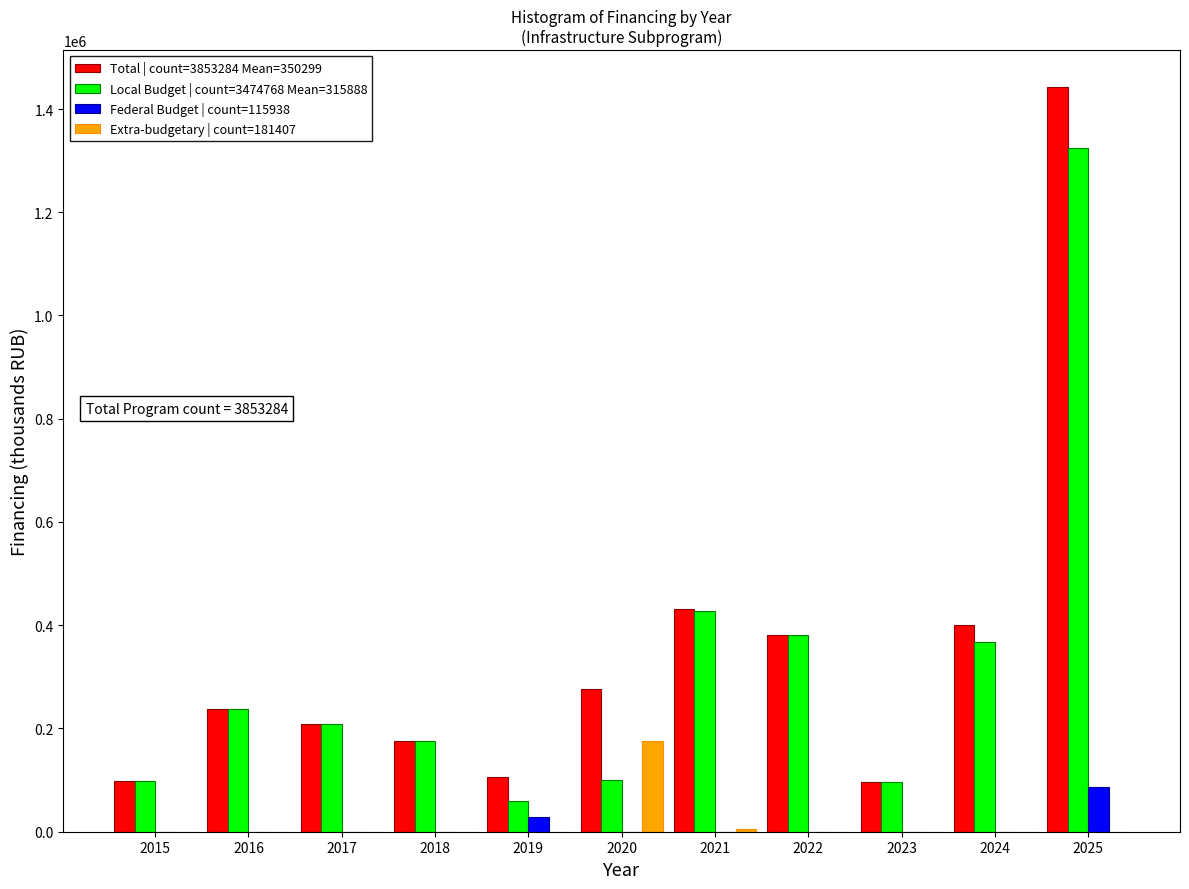

What is the maximum value for Extra-budgetary | count=181407?

176407.7